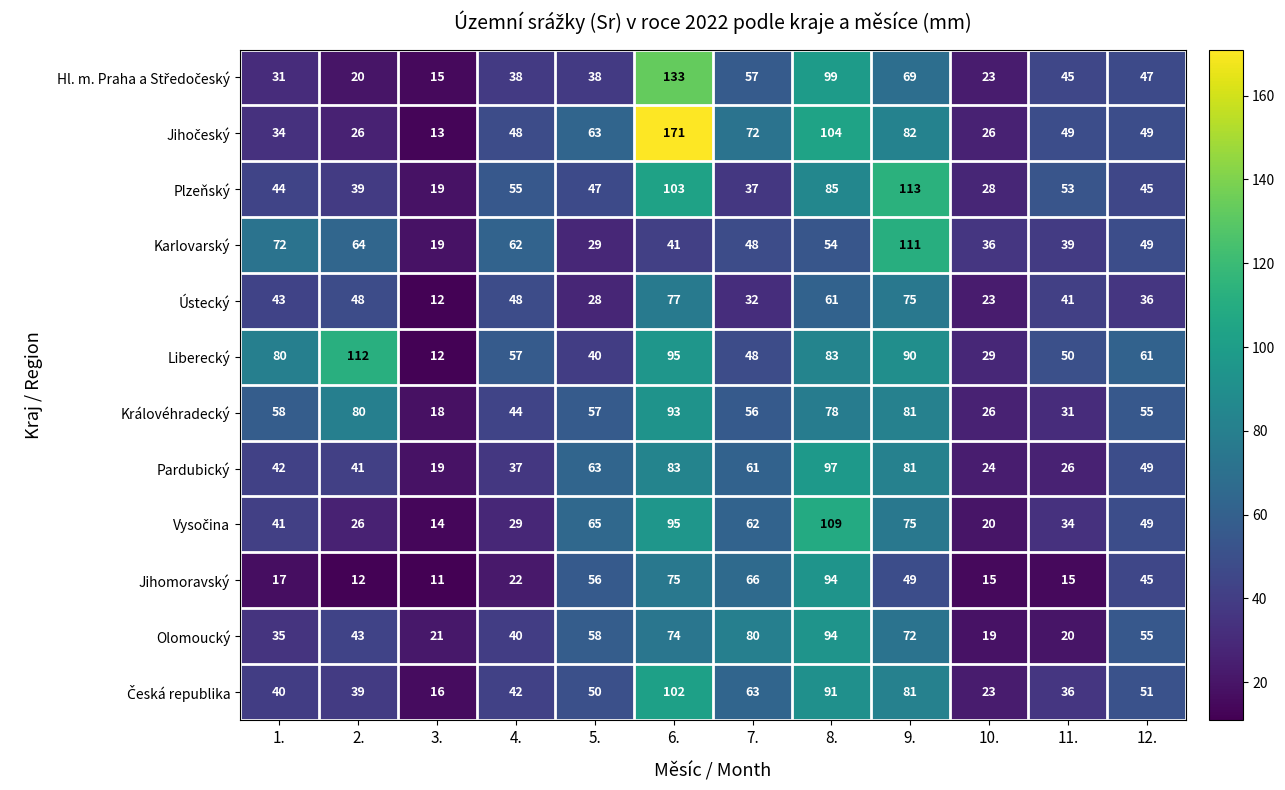

At which category is the sum across all series the highest?

6.